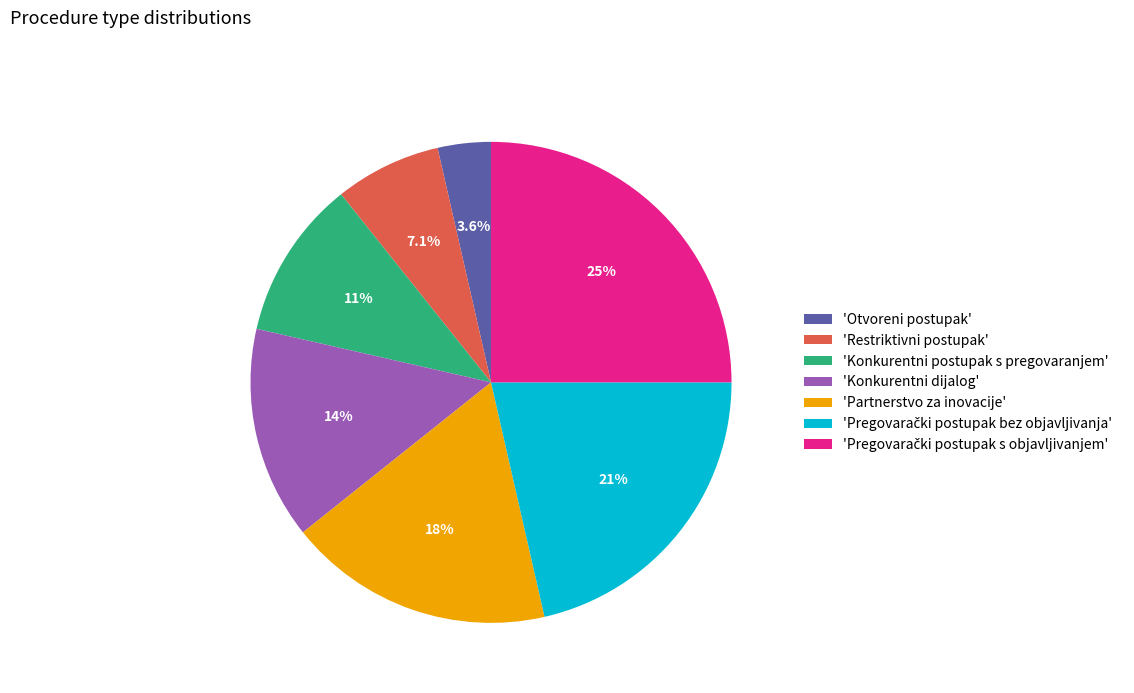

Combined, do 'Partnerstvo za inovacije' and 'Restriktivni postupak' account for over 50%?

No